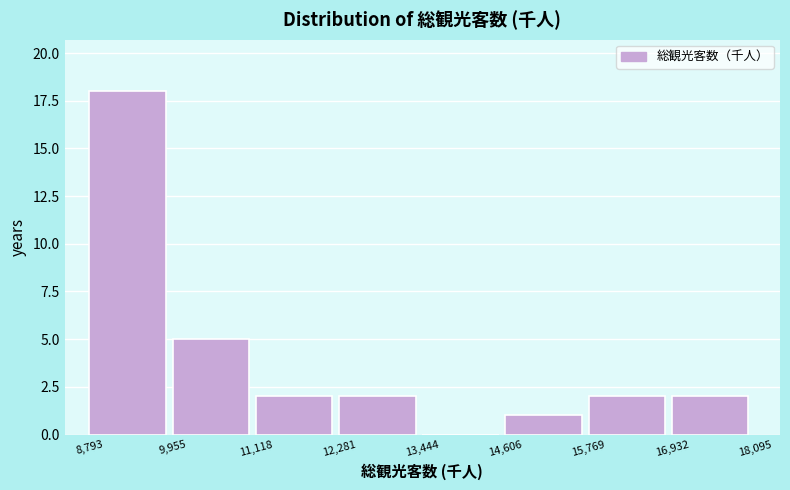

Reading left to right, transcribe this chart: for each bar, give the range it covers on the x-axis and its height. The values are not printed on the chart, so give them approximately, as read against the axis.

8,793 to 9,955: 18
9,955 to 11,118: 5
11,118 to 12,281: 2
12,281 to 13,444: 2
13,444 to 14,606: 0
14,606 to 15,769: 1
15,769 to 16,932: 2
16,932 to 18,095: 2